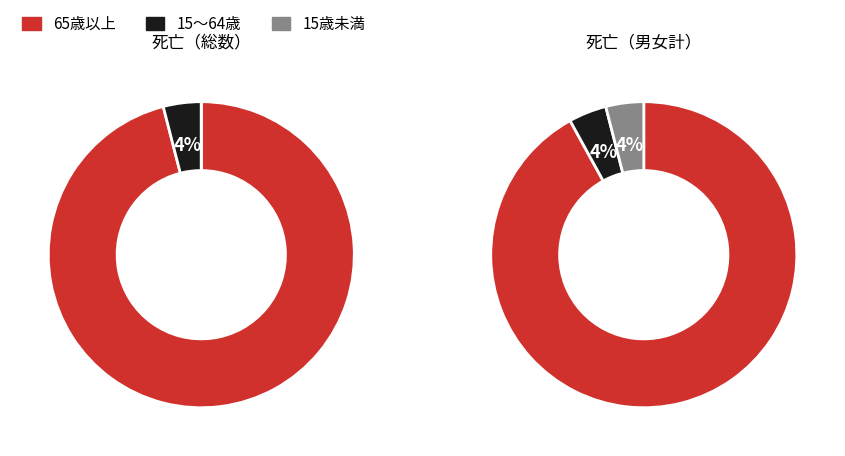

How many slices are in this pie chart?

3